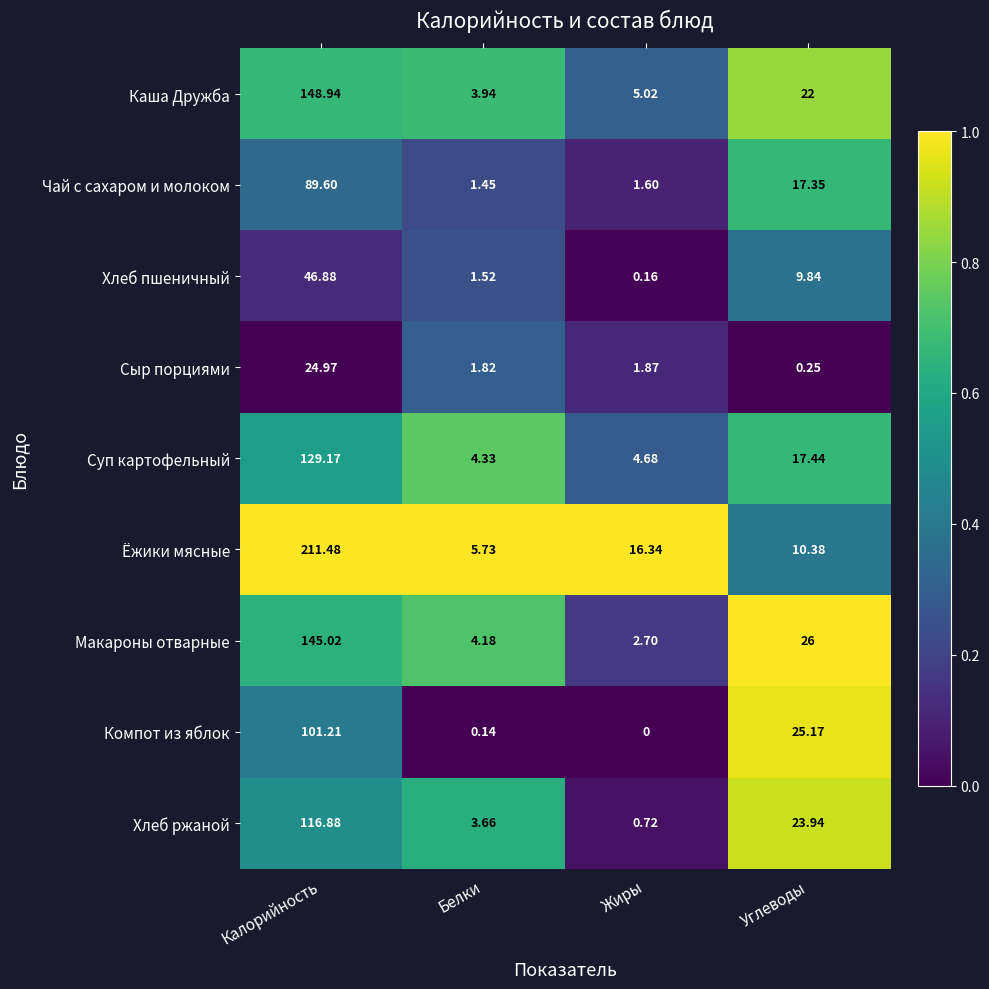

Rank the series at Углеводы from lowest to highest value.

Сыр порциями, Хлеб пшеничный, Ёжики мясные, Чай с сахаром и молоком, Суп картофельный, Каша Дружба, Хлеб ржаной, Компот из яблок, Макароны отварные